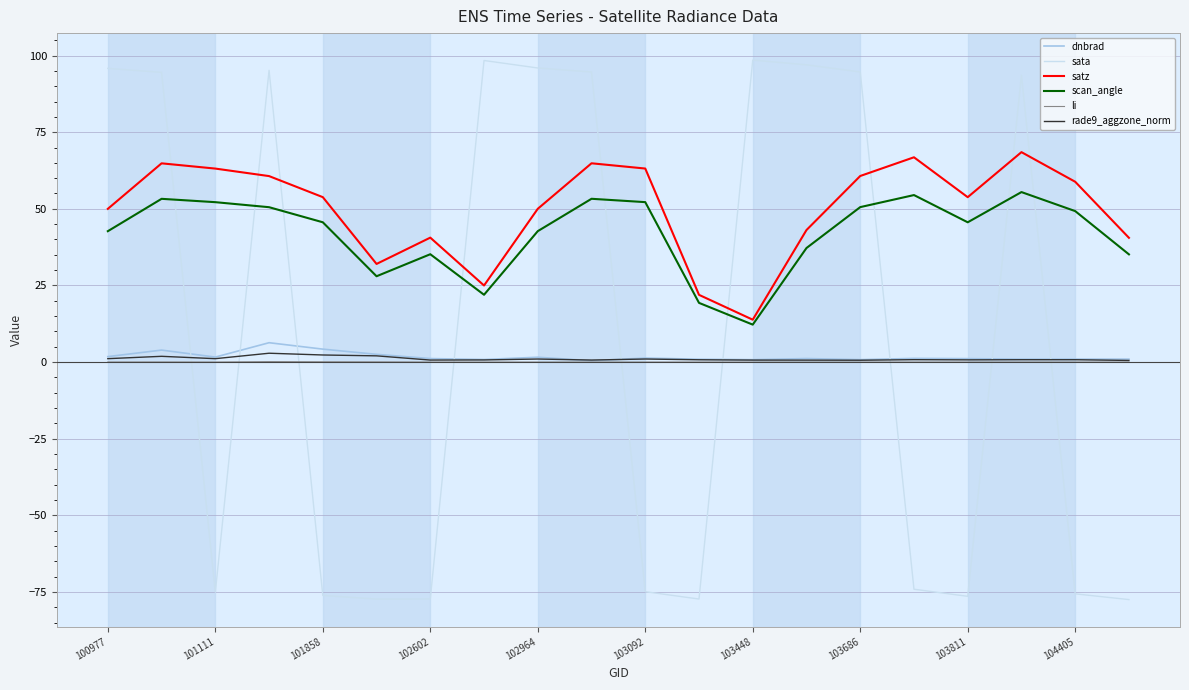

True or false: rade9_aggzone_norm and sata cross at least once.

True